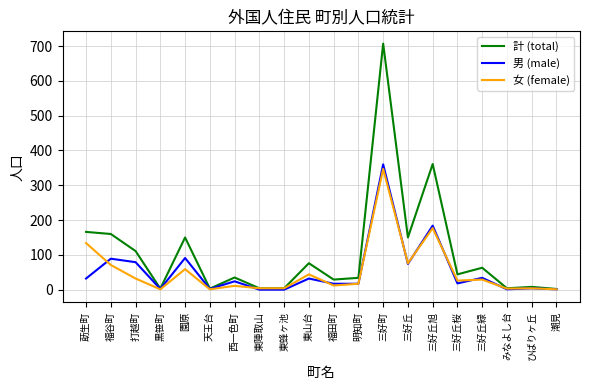

The 計 (total) series shows 170 at 三好町. True or false?

False